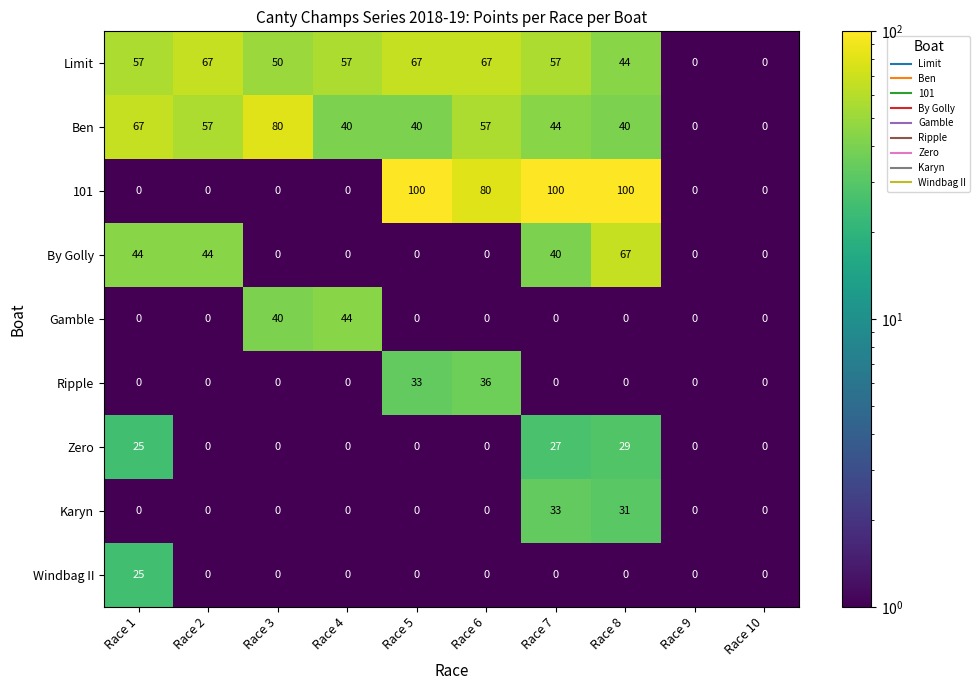

Which series has the largest total across all categories?

Limit